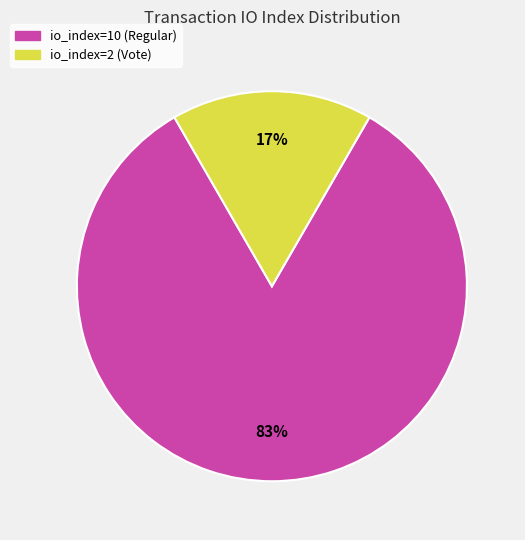

The io_index=2 (Vote) slice represents 17% of the pie. True or false?

True